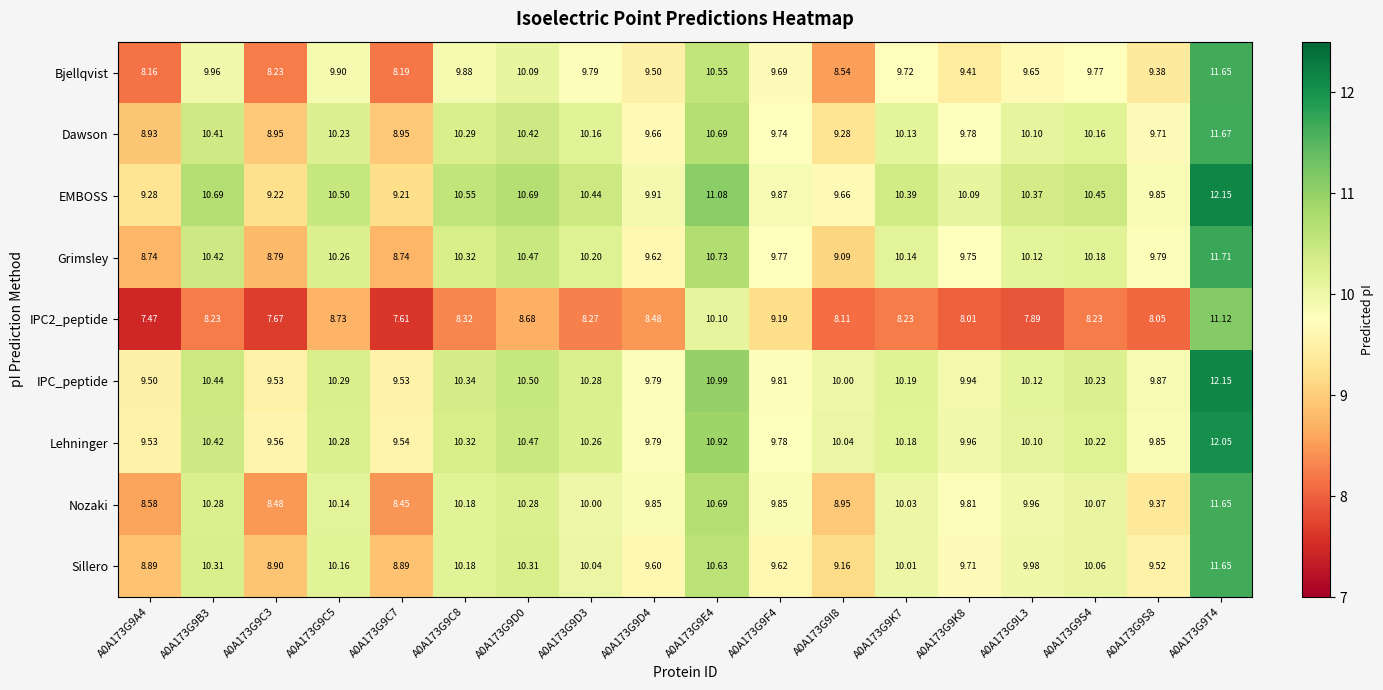

Which series has the largest total across all categories?

EMBOSS